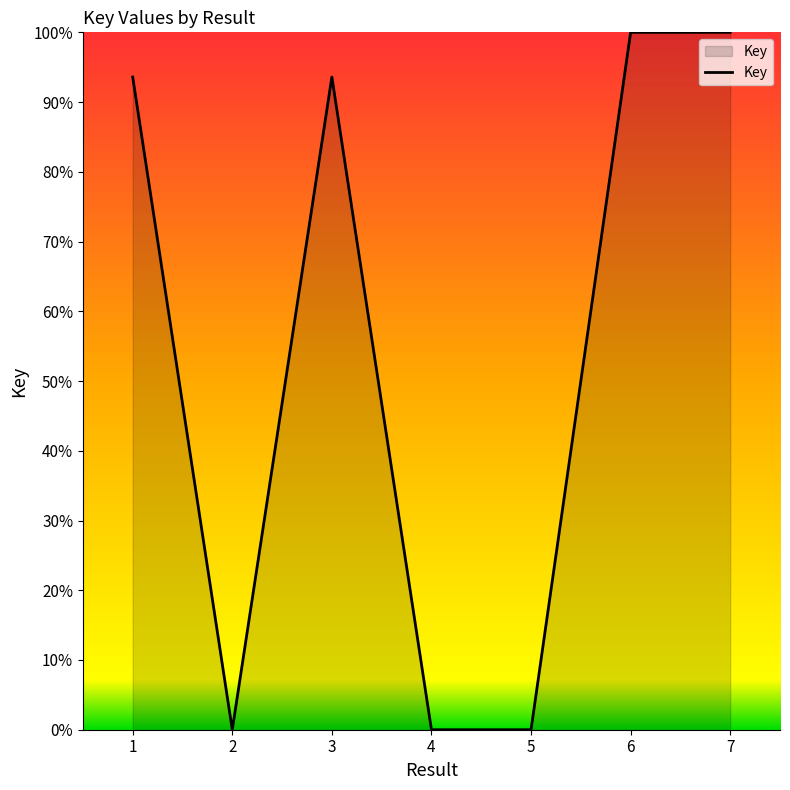

How many lines are shown in the chart?

1